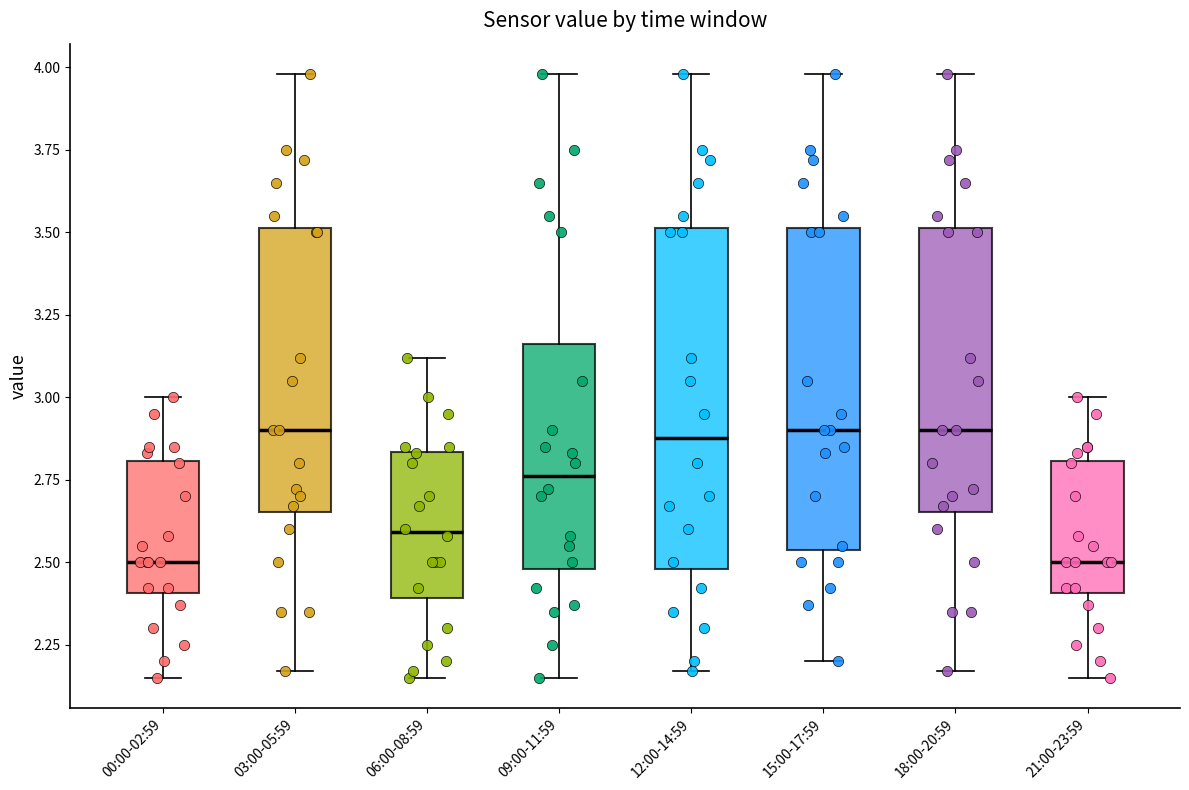

Reading left to right, read every box against the y-axis: the position of its median line, the range the box covers, and the ends of its whiskers. The values are not printed on the chart, so give them approximately, as read against the axis.

00:00-02:59: median 2.50, box 2.40 to 2.80, whiskers 2.15 to 3.00
03:00-05:59: median 2.90, box 2.65 to 3.50, whiskers 2.15 to 4.00
06:00-08:59: median 2.60, box 2.40 to 2.85, whiskers 2.15 to 3.10
09:00-11:59: median 2.75, box 2.50 to 3.15, whiskers 2.15 to 4.00
12:00-14:59: median 2.90, box 2.50 to 3.50, whiskers 2.15 to 4.00
15:00-17:59: median 2.90, box 2.55 to 3.50, whiskers 2.20 to 4.00
18:00-20:59: median 2.90, box 2.65 to 3.50, whiskers 2.15 to 4.00
21:00-23:59: median 2.50, box 2.40 to 2.80, whiskers 2.15 to 3.00